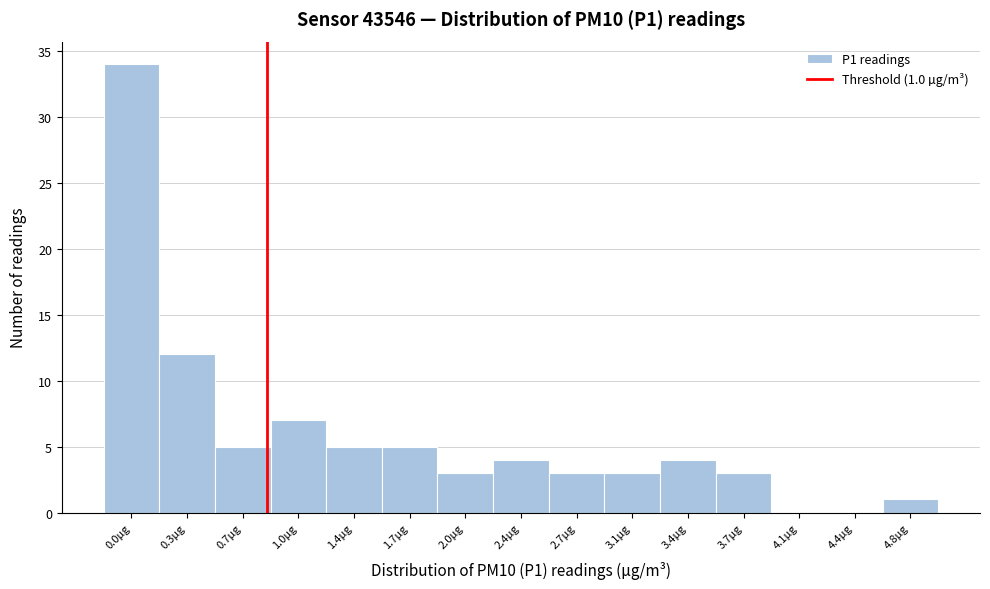

Reading left to right, list all the values displayed in this chart.

0.0µg=34	0.3µg=12	0.7µg=5	1.0µg=7	1.4µg=5	1.7µg=5	2.0µg=3	2.4µg=4	2.7µg=3	3.1µg=3	3.4µg=4	3.7µg=3	4.1µg=0	4.4µg=0	4.8µg=1